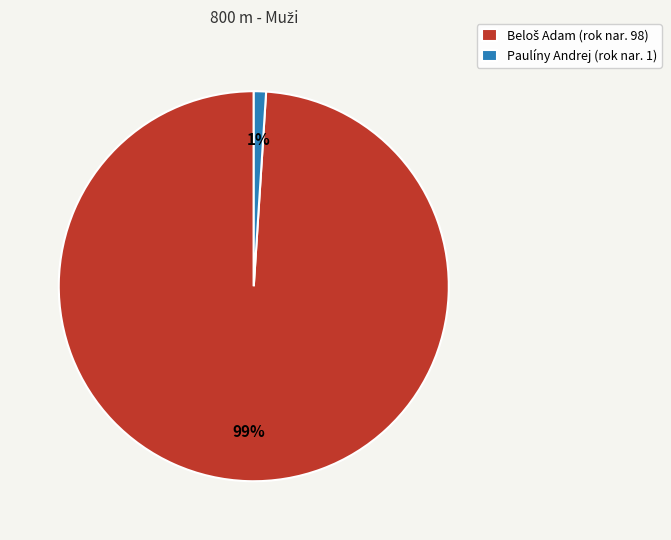

To the nearest percent, what is the difference between the largest and smallest slice percentages?

98%